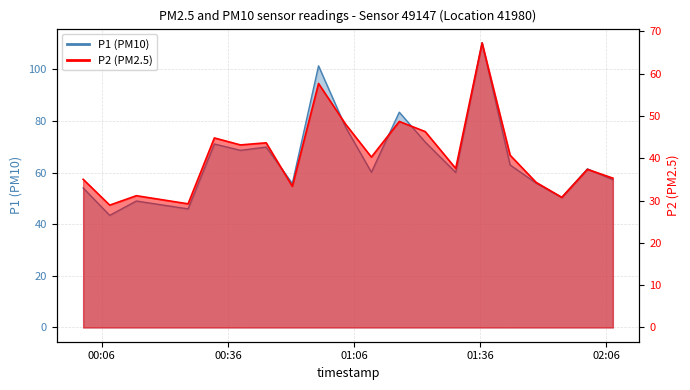

Which series has the largest range (max minus min)?

P1